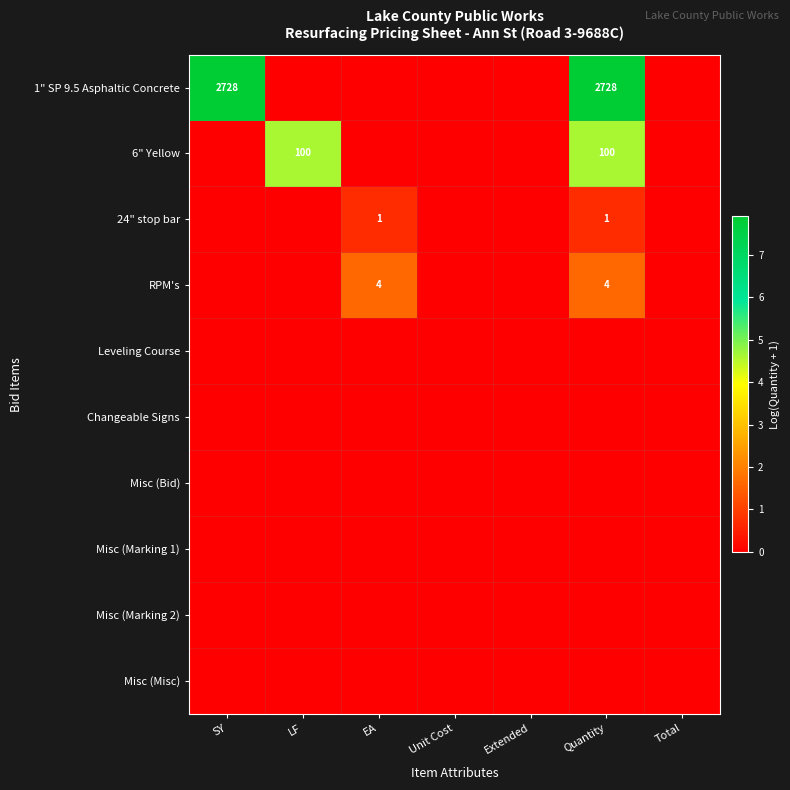

Is the value of 1" SP 9.5 Asphaltic Concrete at Extended greater than the value of Leveling Course at SY?

No